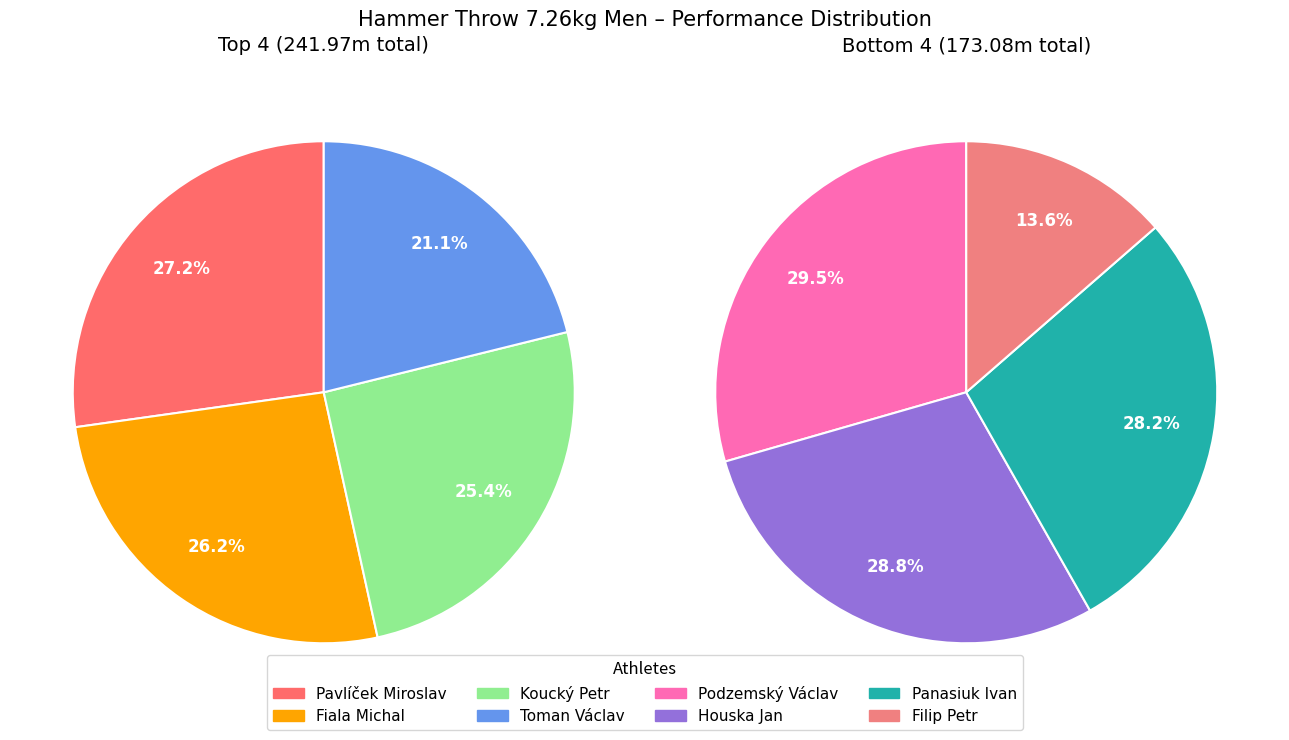

What is the change in value from Pavlíček Miroslav to Fiala Michal?

-2.4